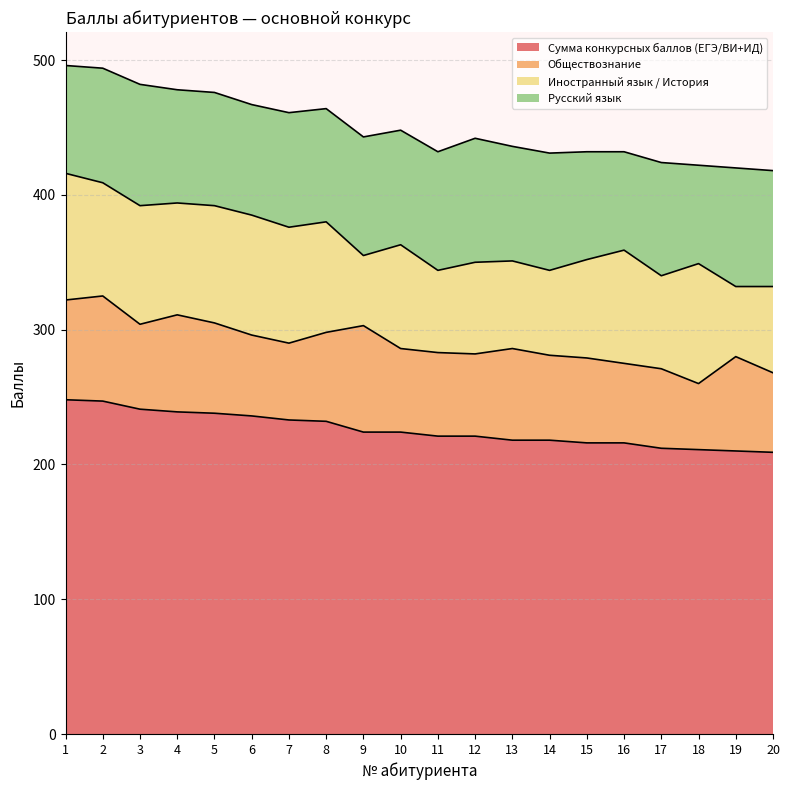

At which label does Сумма конкурсных баллов (ЕГЭ/ВИ+ИД) first exceed 224?

1